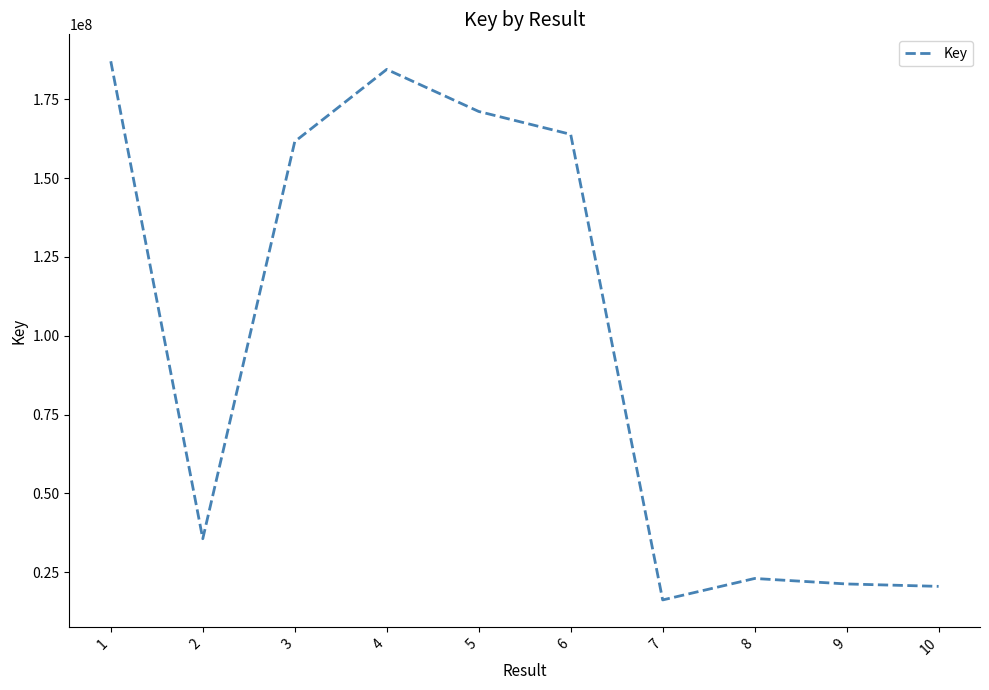

Where does the data first go above 161591405?

1